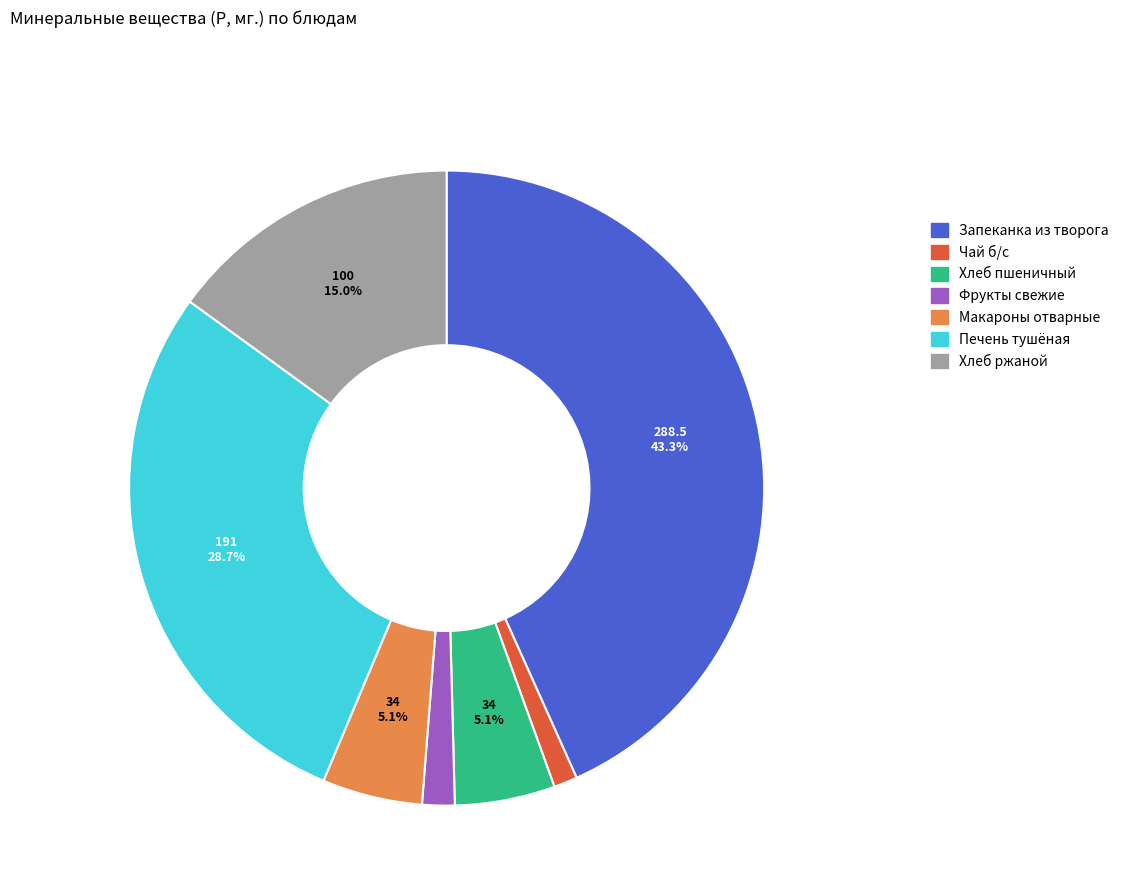

Is there any slice that represents more than half of the pie?

No